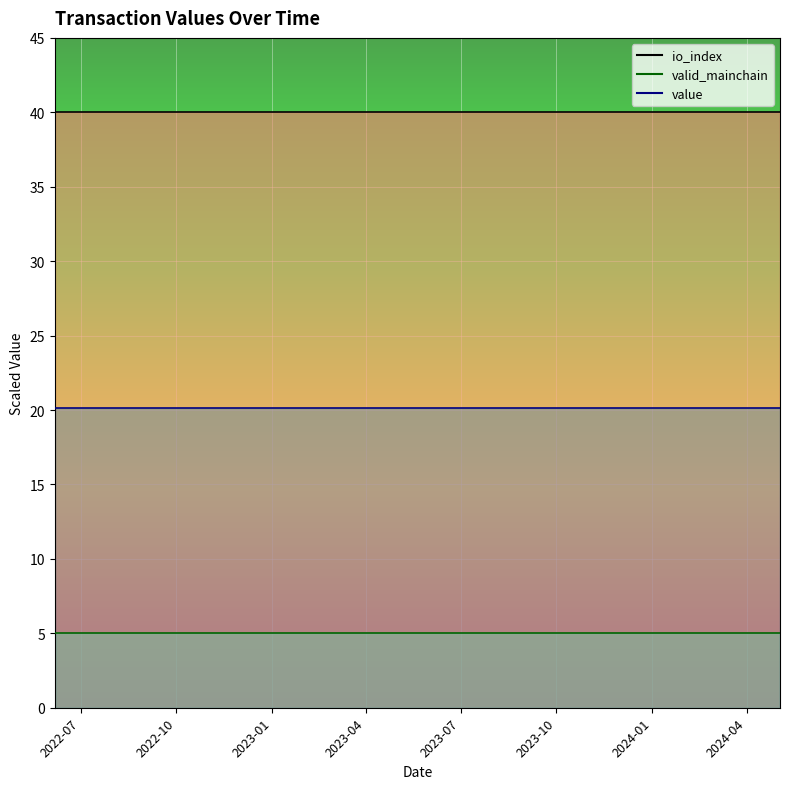

What is the maximum value for io_index_line?

40.0